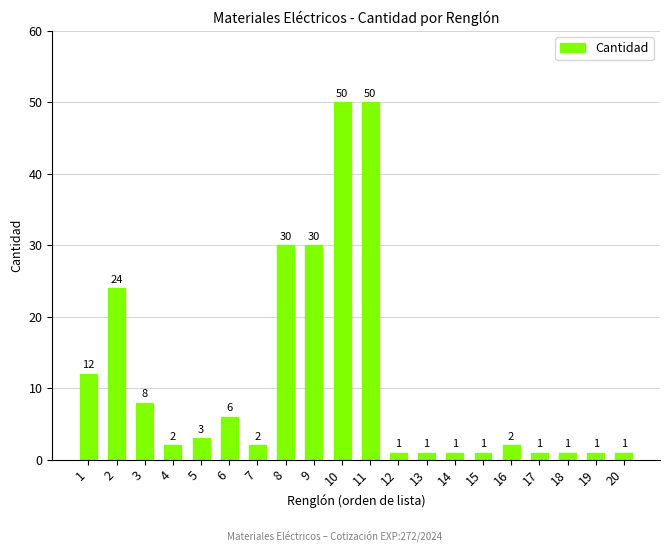

How many values are below 2?

8